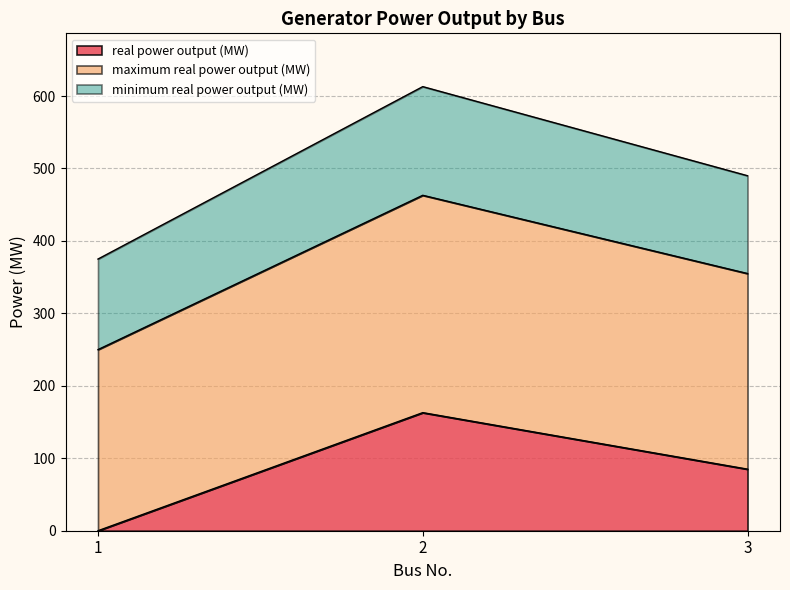

Which has a higher value, 2 or 3?

2